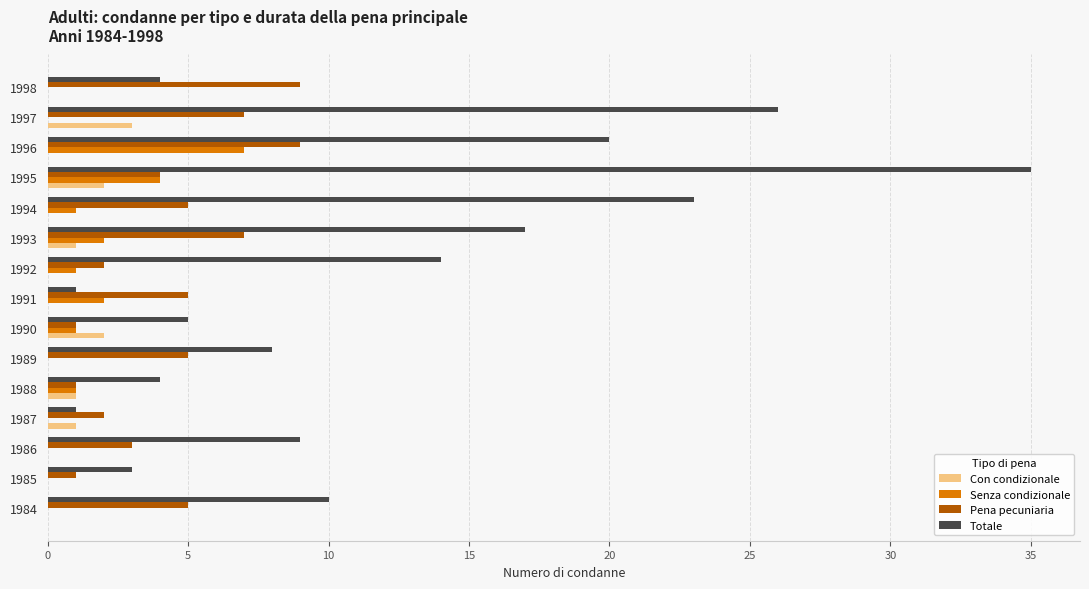

What is the approximate value of Pena pecuniaria at 1986?

3